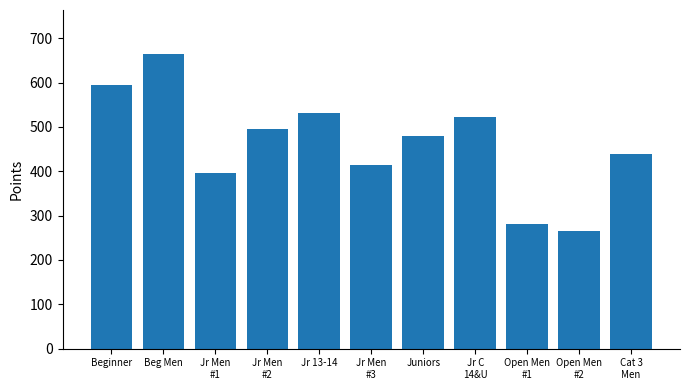

What is the approximate value at Open Men
#2?

264.8